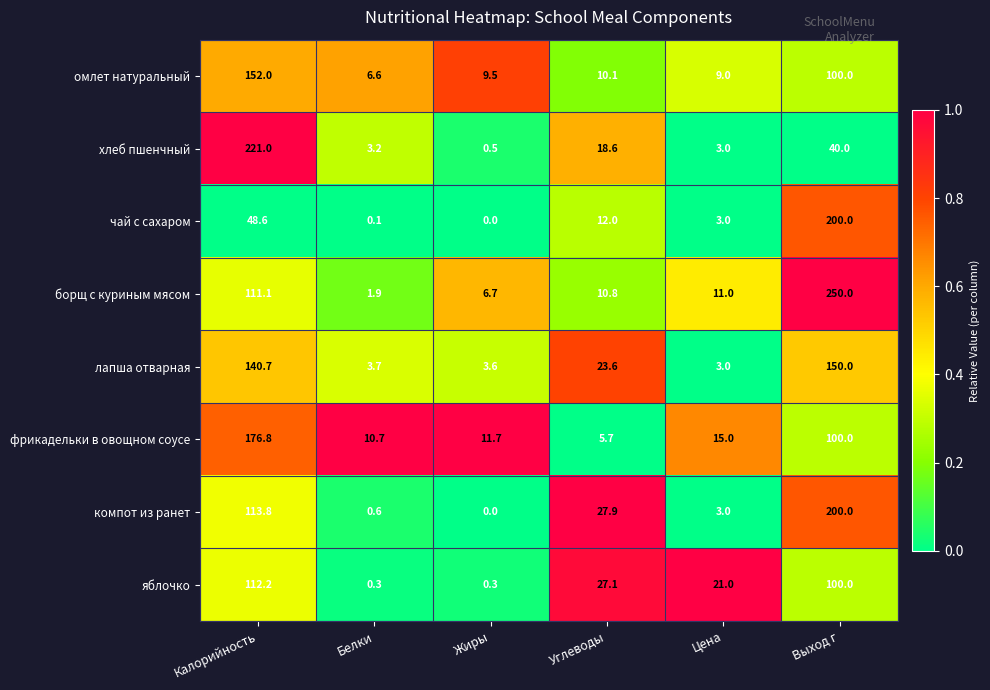

At which category is the sum across all series the highest?

Выход г